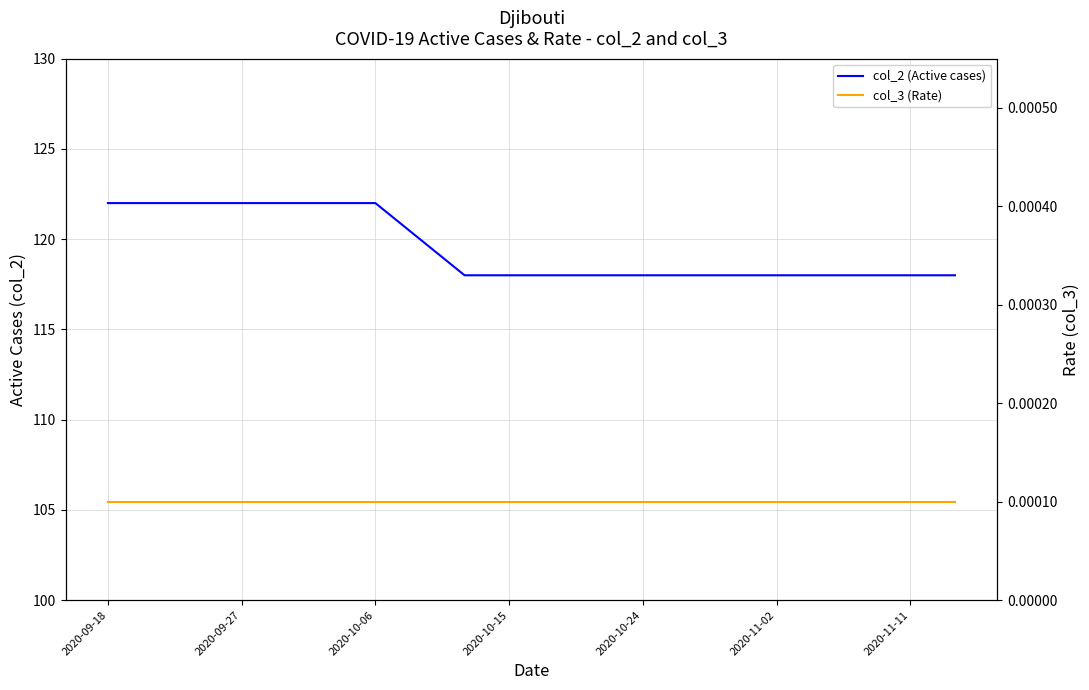

What position from the left is 2020-10-06?

3